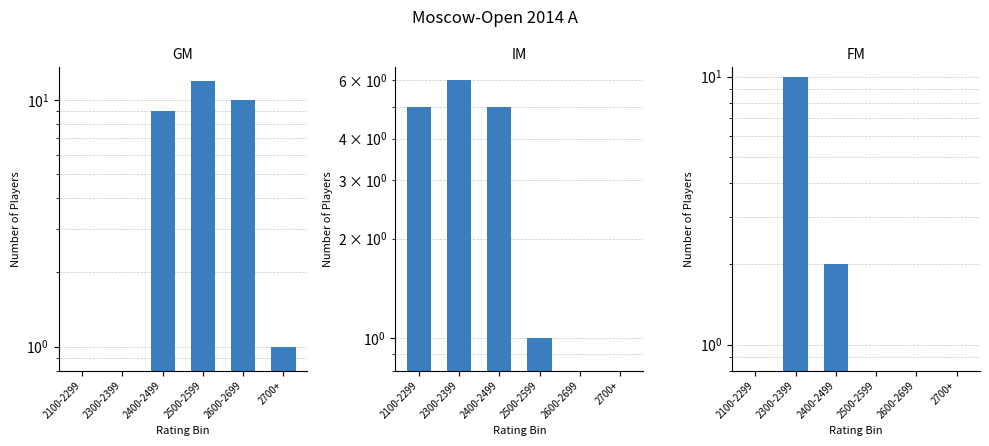

How many values in FM are above zero?

2